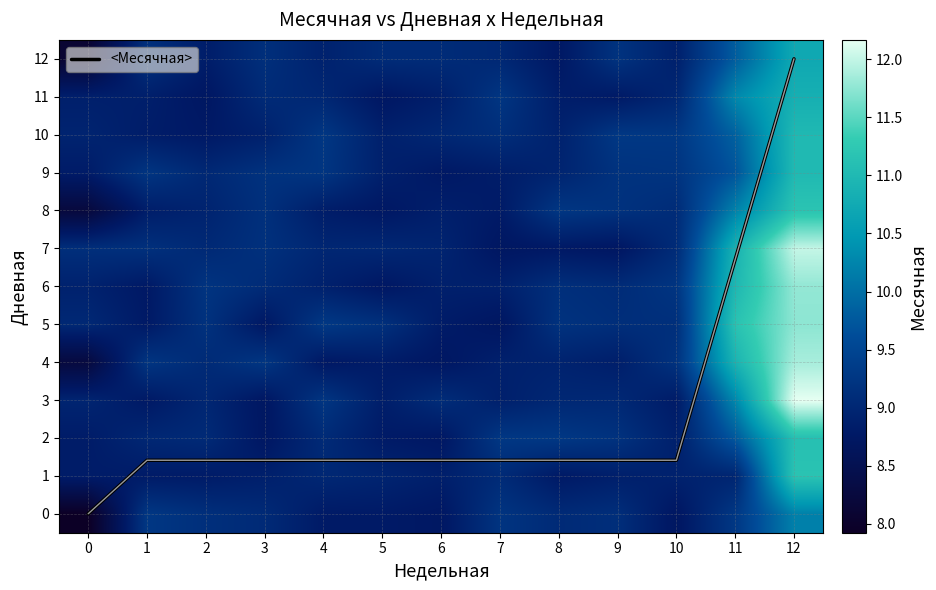

The <Месячная> series shows 1.4 at 2. True or false?

True